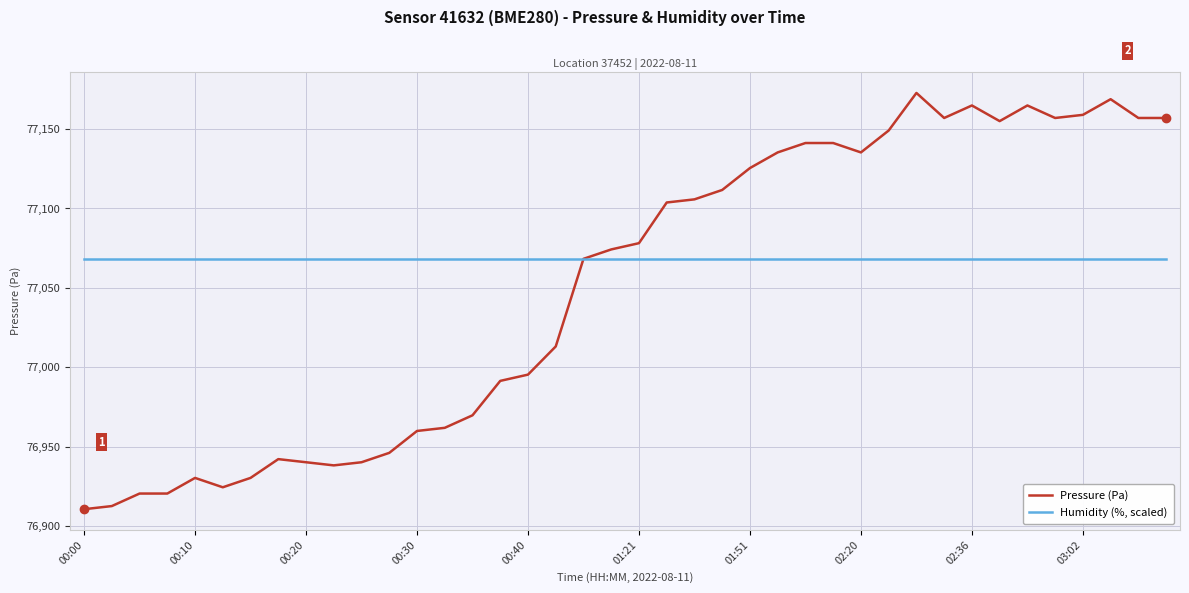

How many times do Humidity (%, scaled) and Pressure (Pa) cross each other?

1